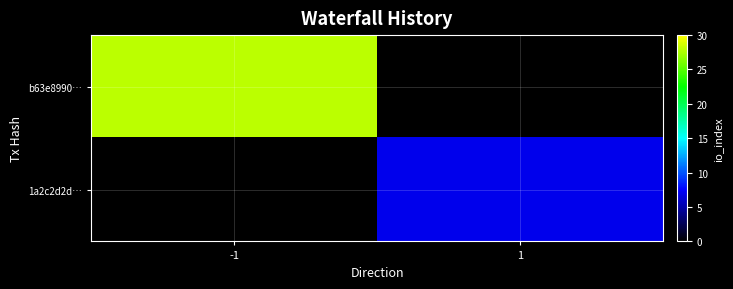

Which category has the lowest value across all series?

1